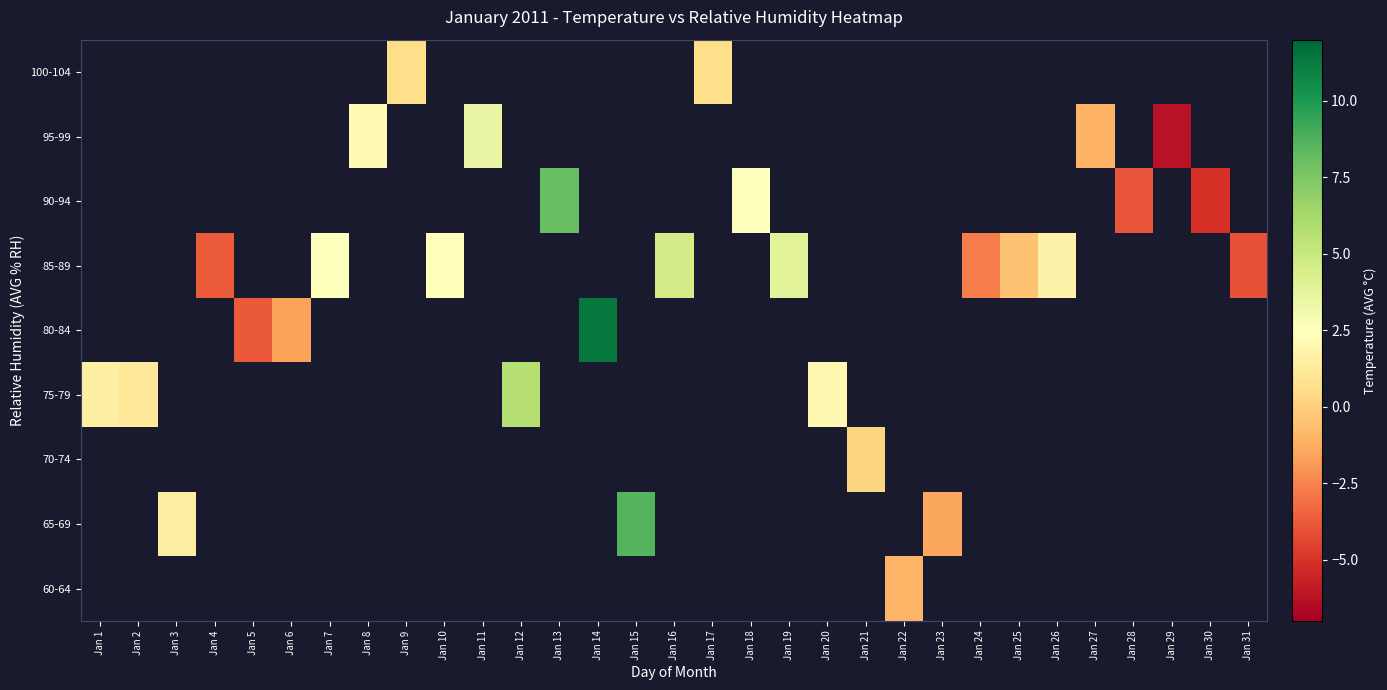

Which series has the largest range (max minus min)?

75-79